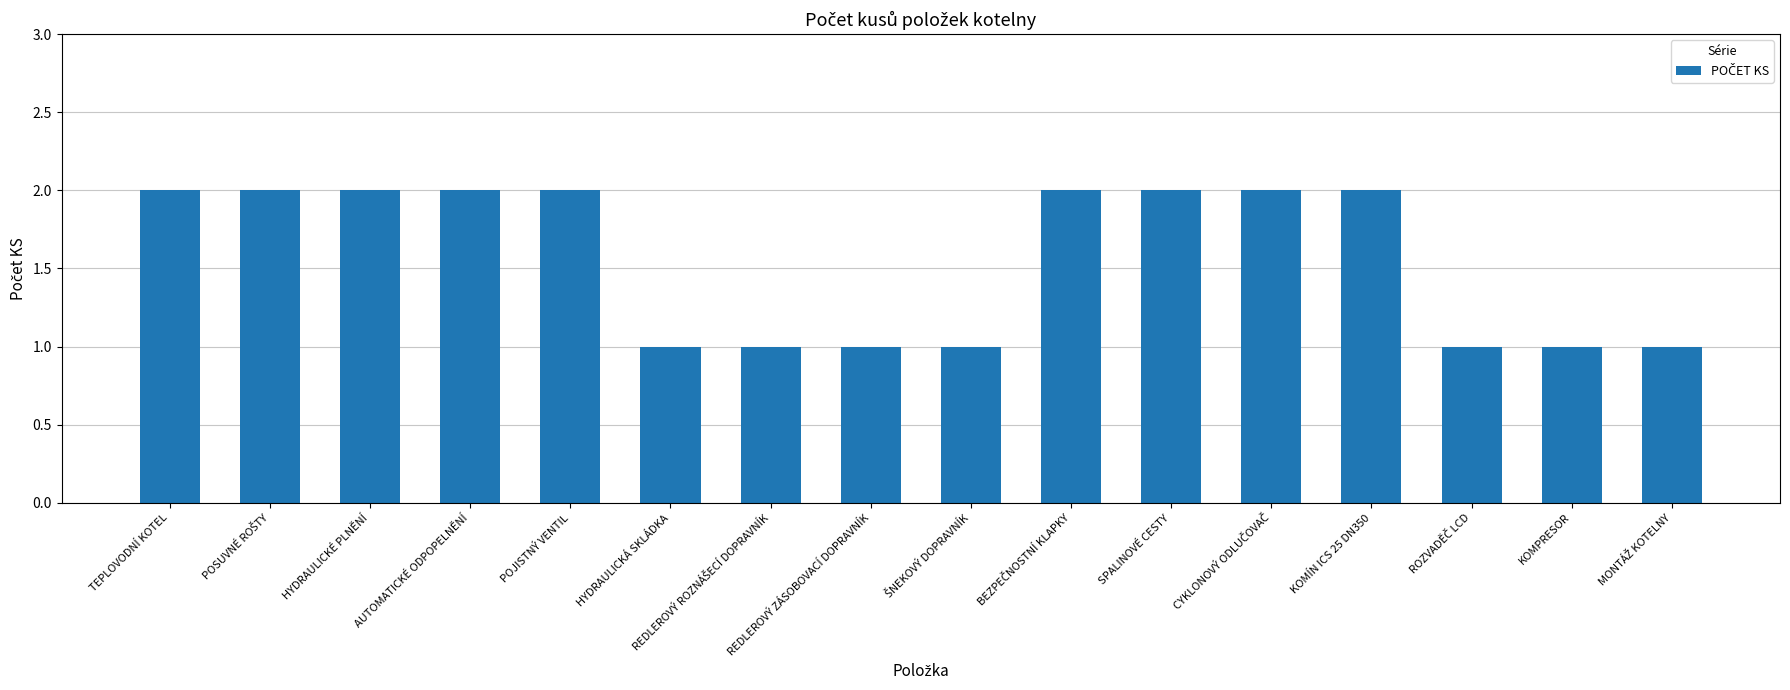

The value at KOMPRESOR is 0. True or false?

False